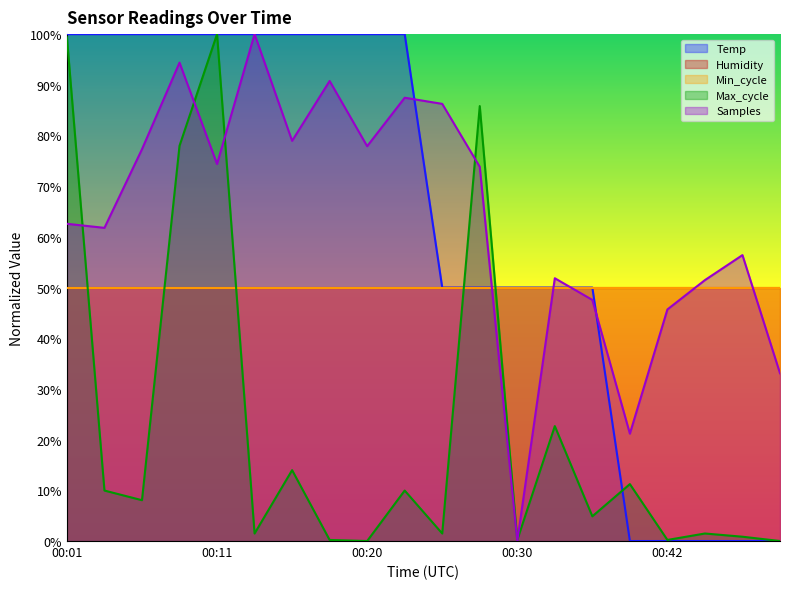

How many lines are shown in the chart?

5